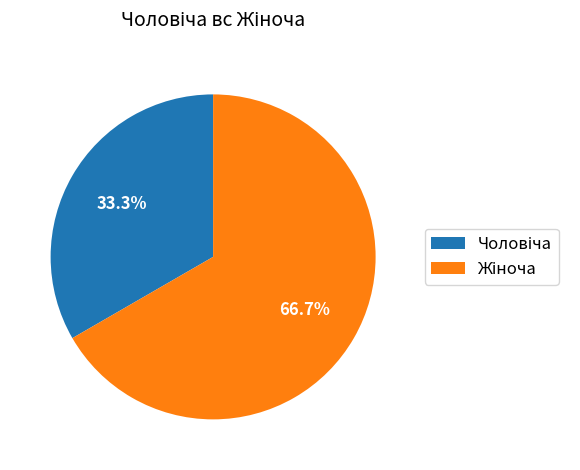

Is there a majority slice in this chart?

Yes